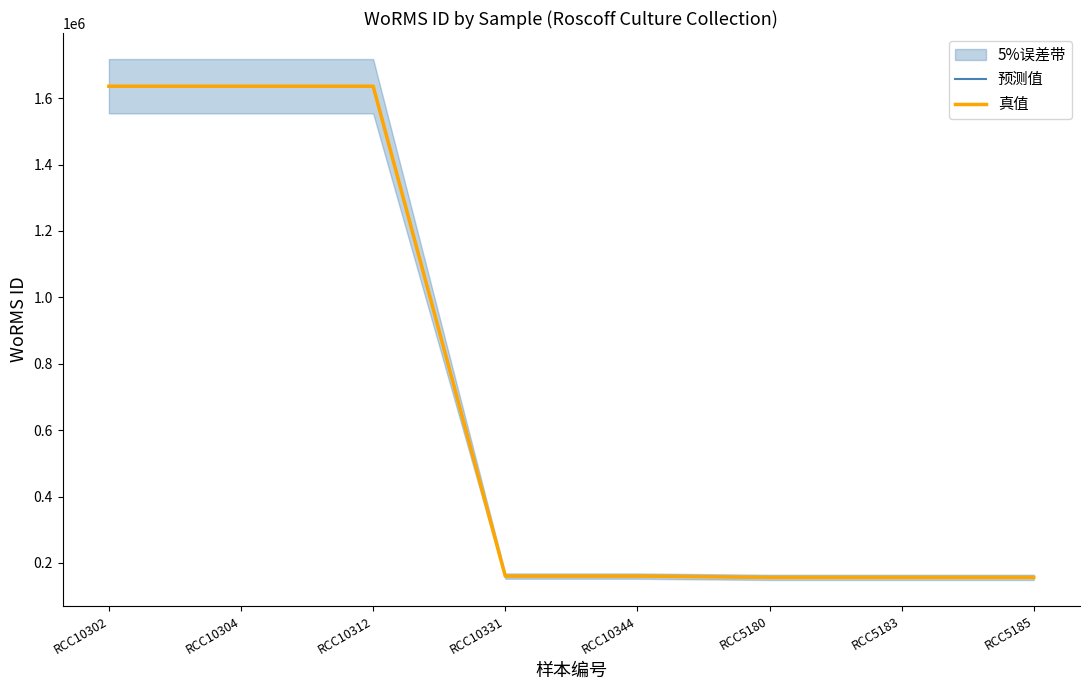

What is the total value across all series at RCC10304?

3271466